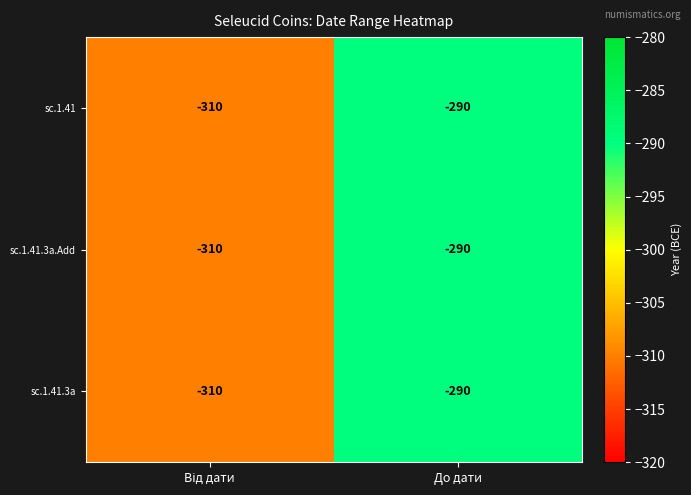

Is it true that sc.1.41.3a equals -290 at До дати?

True